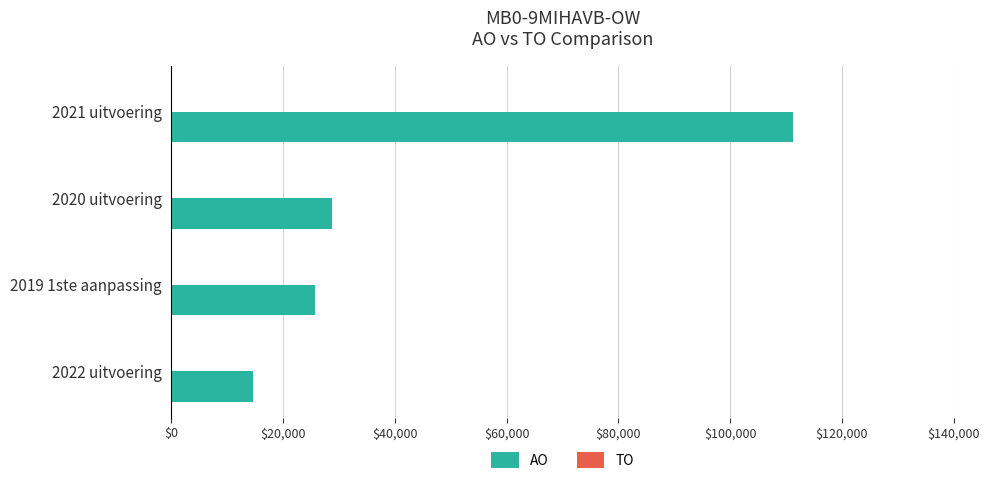

List the labels in order of value, largest first.

2021 uitvoering, 2020 uitvoering, 2019 1ste aanpassing, 2022 uitvoering